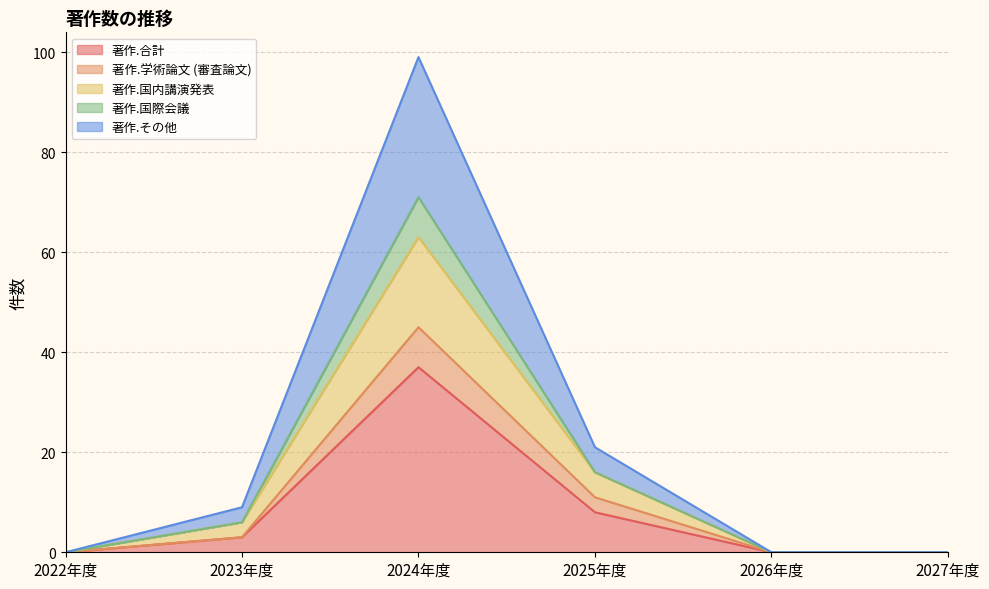

What is the label of the 1st point from the left?

2022年度